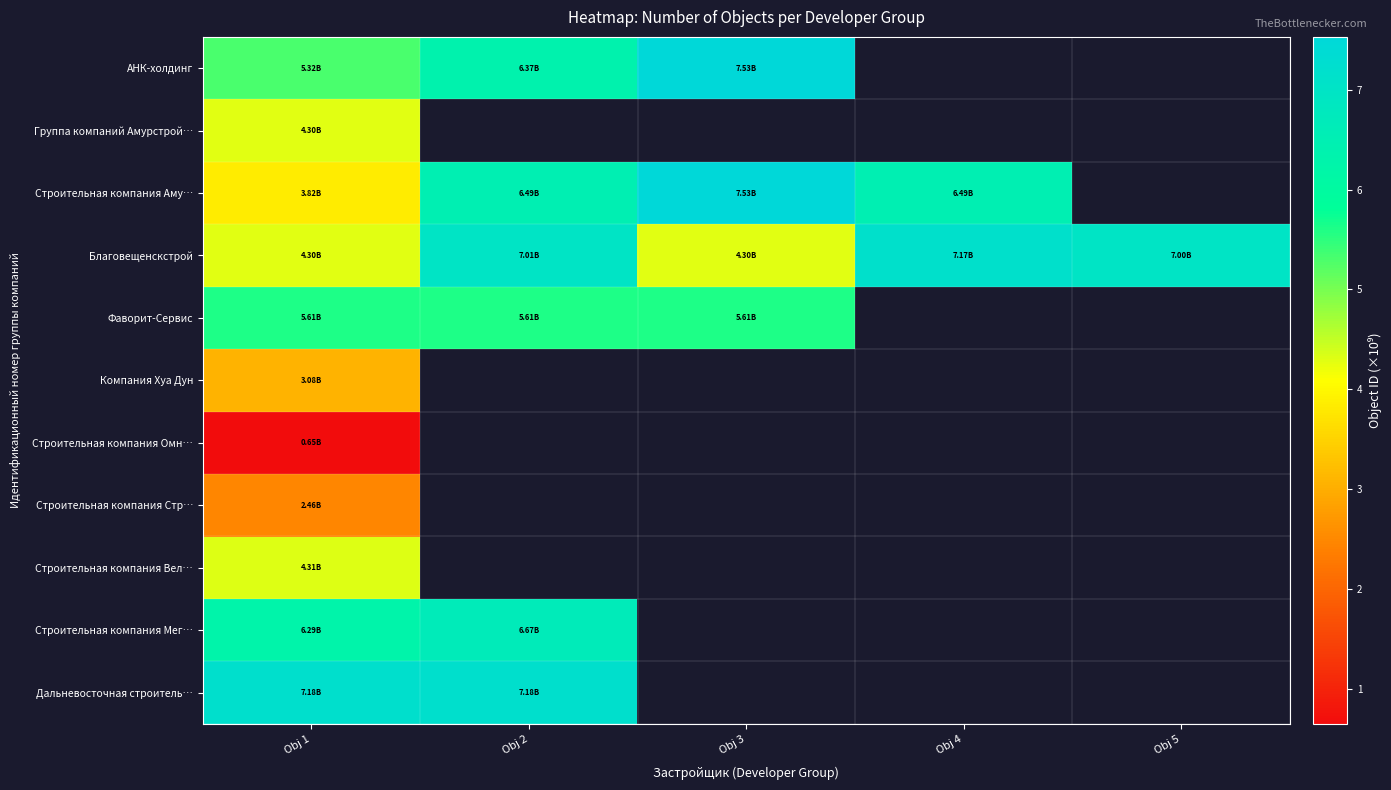

At which label does Строительная компания Омн… reach its peak?

Obj 1